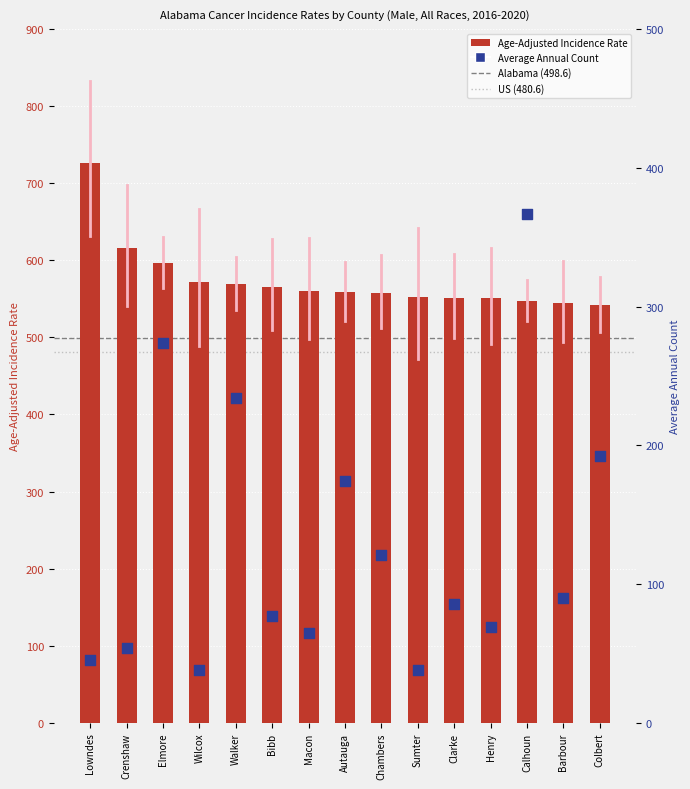

Which series contains the highest Y value?

Age-Adjusted Incidence Rate